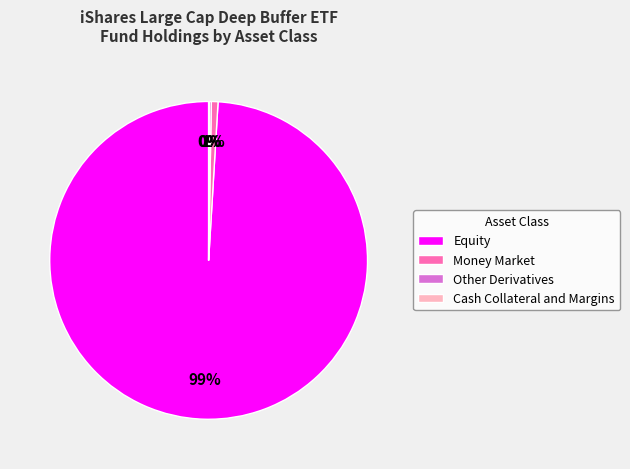

Is the sum of Money Market and Equity greater than half?

Yes